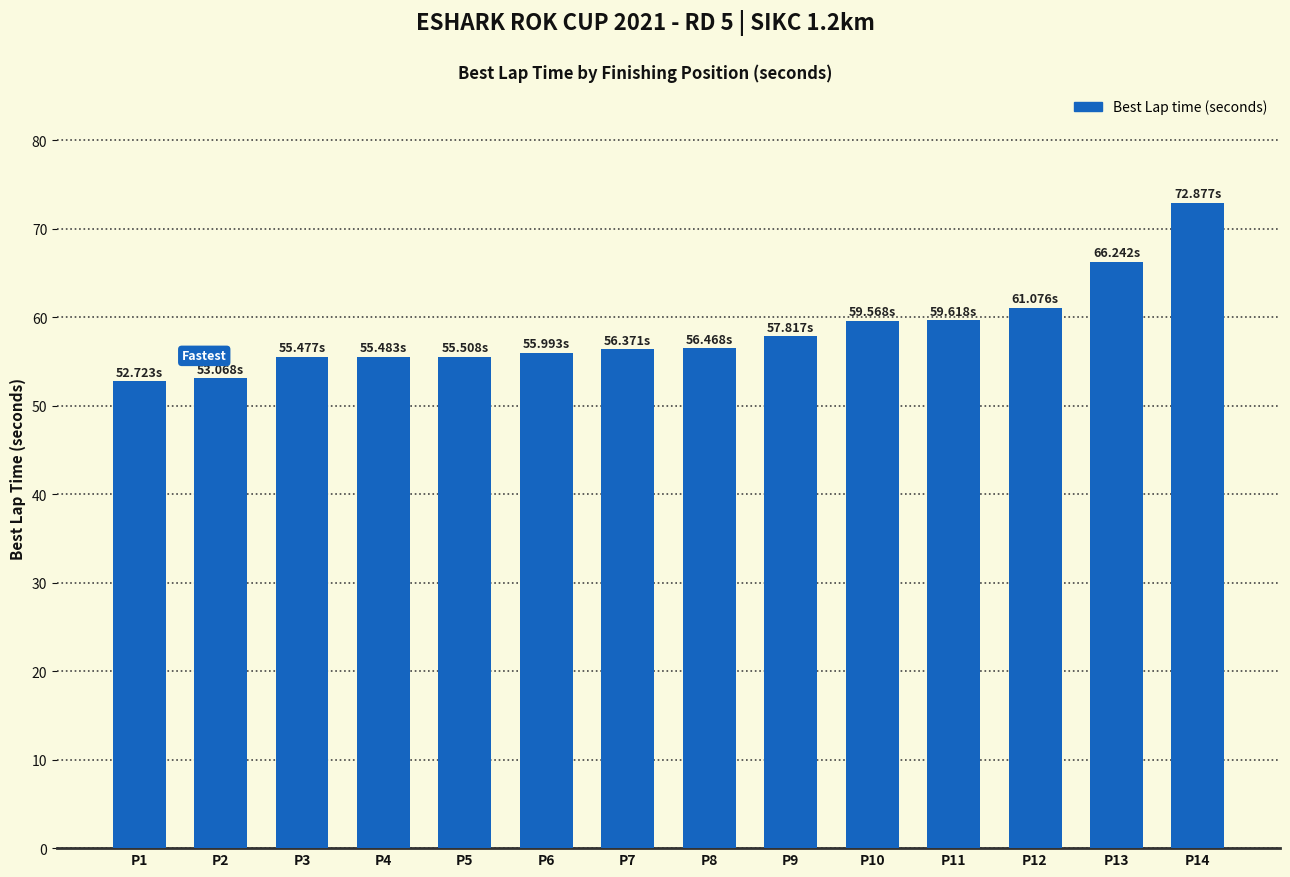

Are the bars horizontal?

No